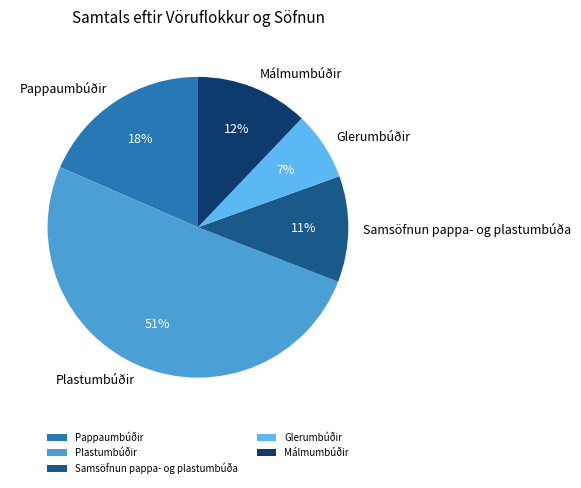

To the nearest percent, what percentage of the pie is Samsöfnun pappa- og plastumbúða?

11%